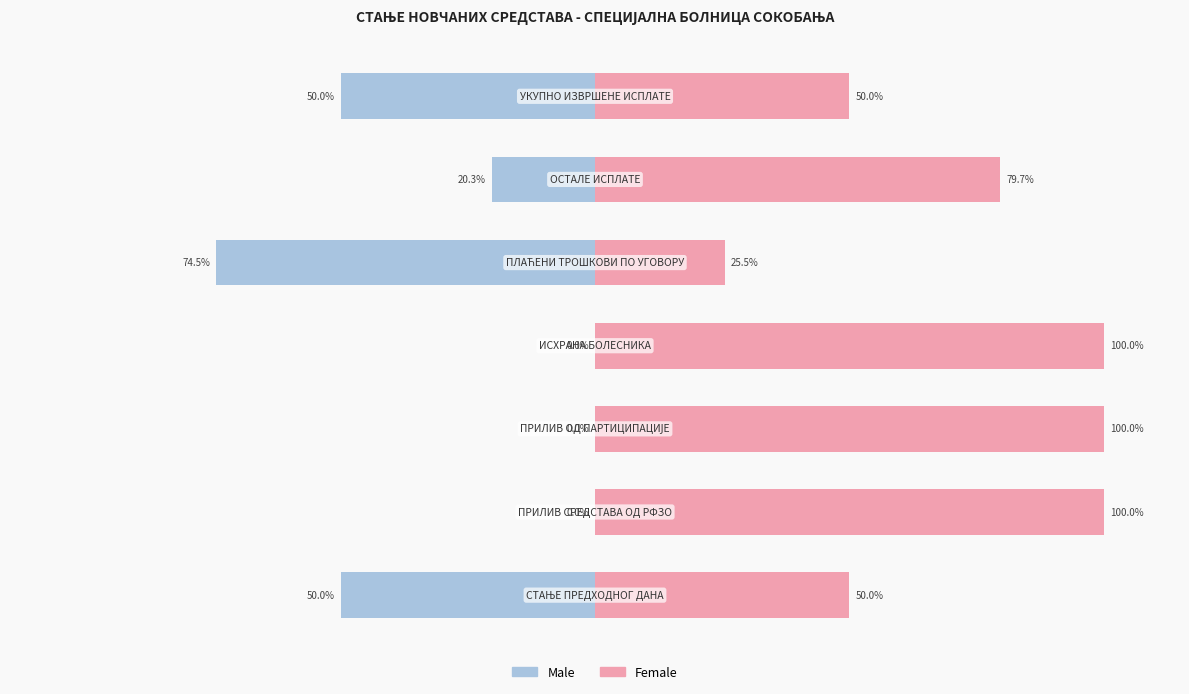

Reading right to left, transcribe all the data shown in this chart.

Male: -50.0	-20.3	-74.5	0.0	-0.0	0.0	-50.0
Female: 50.0	79.7	25.5	100.0	100.0	100.0	50.0